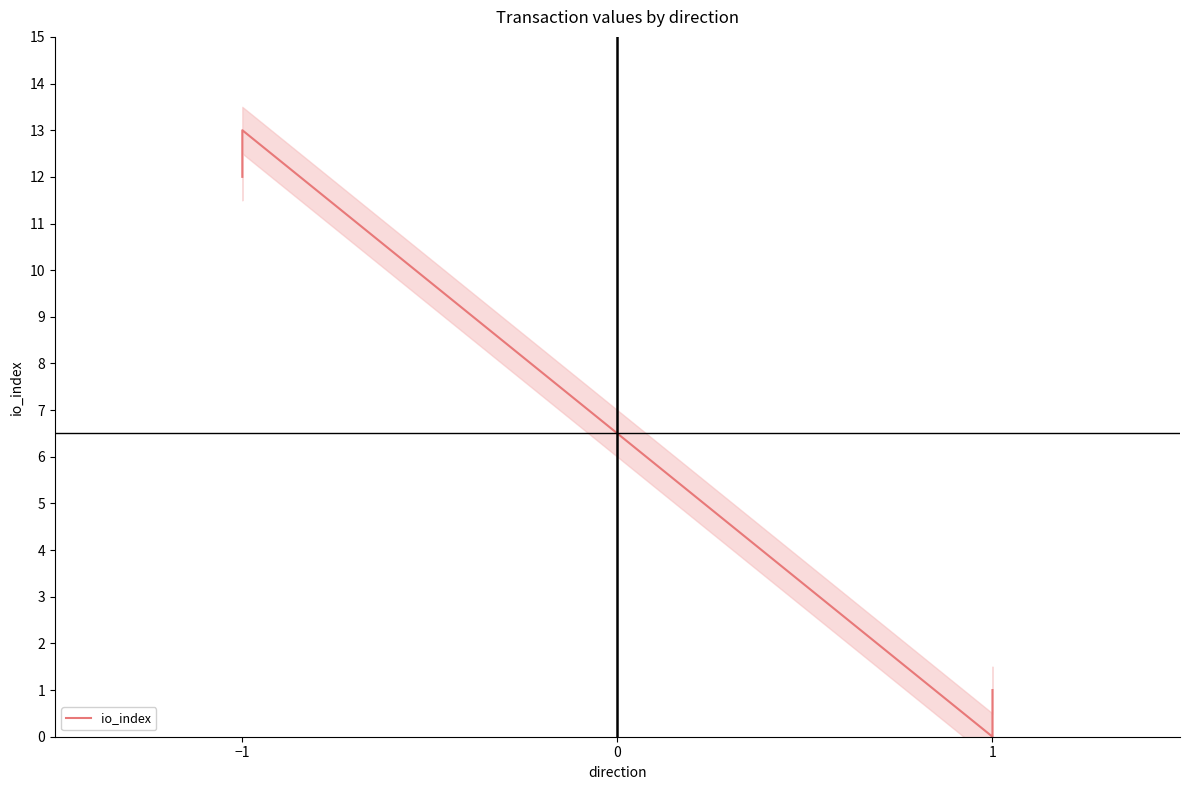

What is the greatest value displayed?

13